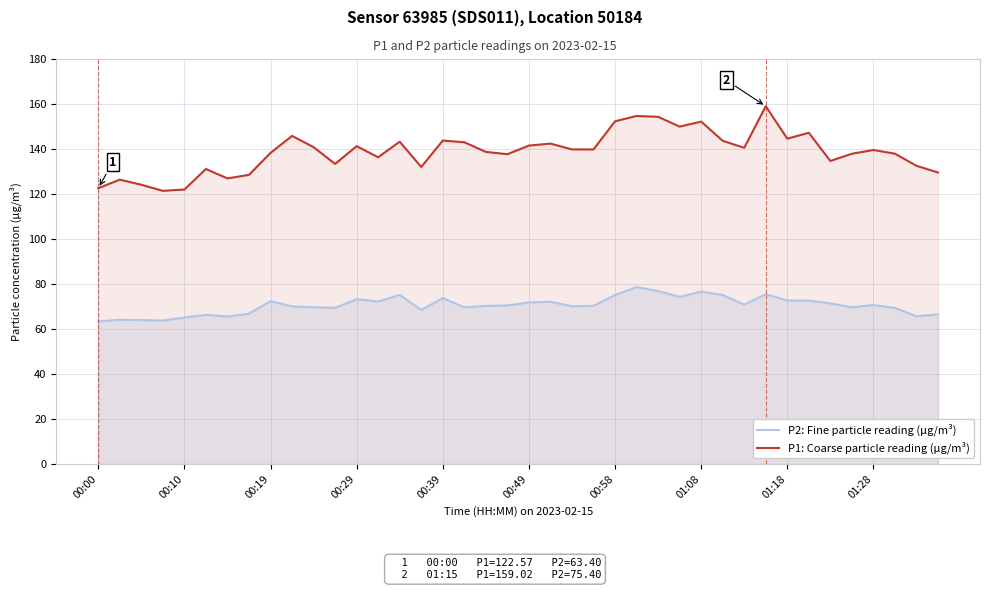

What is the maximum value for P1: Coarse particle reading (µg/m³)?

159.0